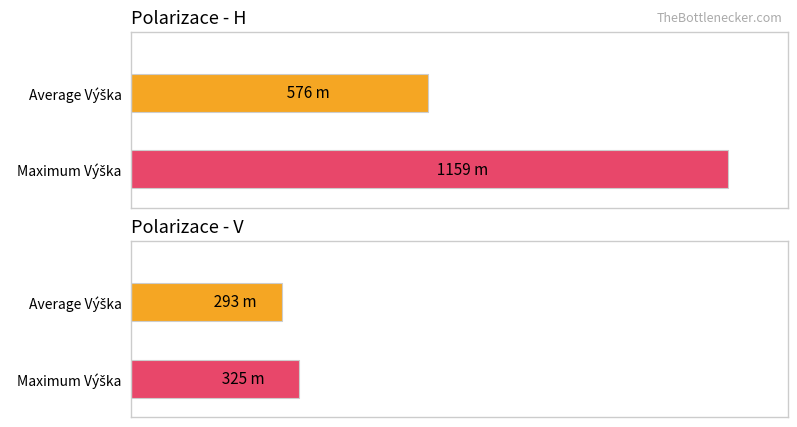

Which category has the highest value in the Average Výška nad mořem series?

H